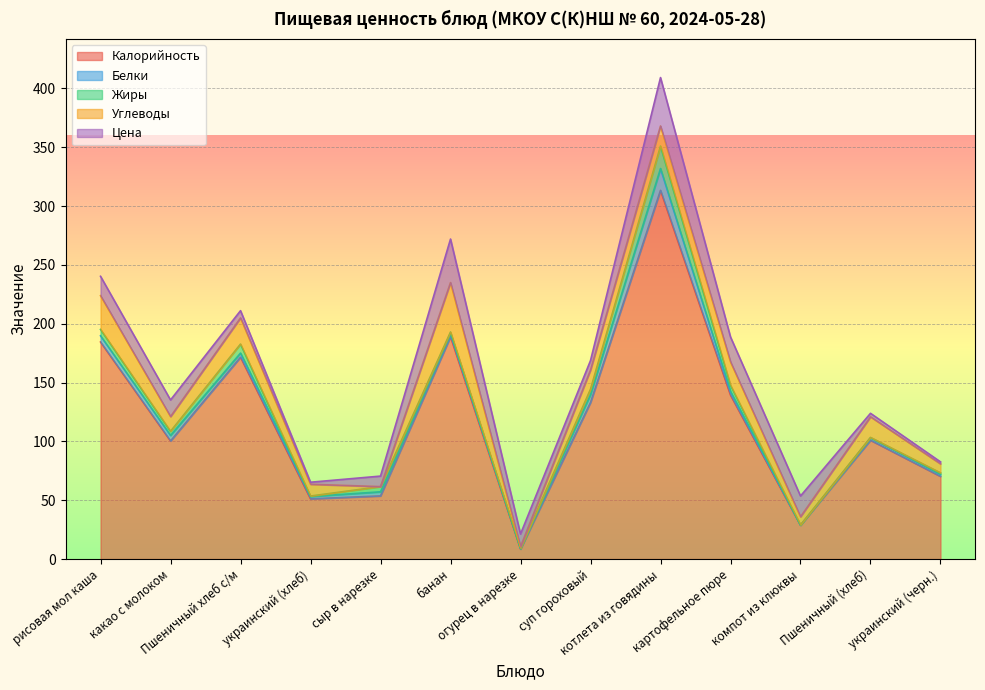

What is the difference between the second highest and second lowest values in the Жиры series?

7.6